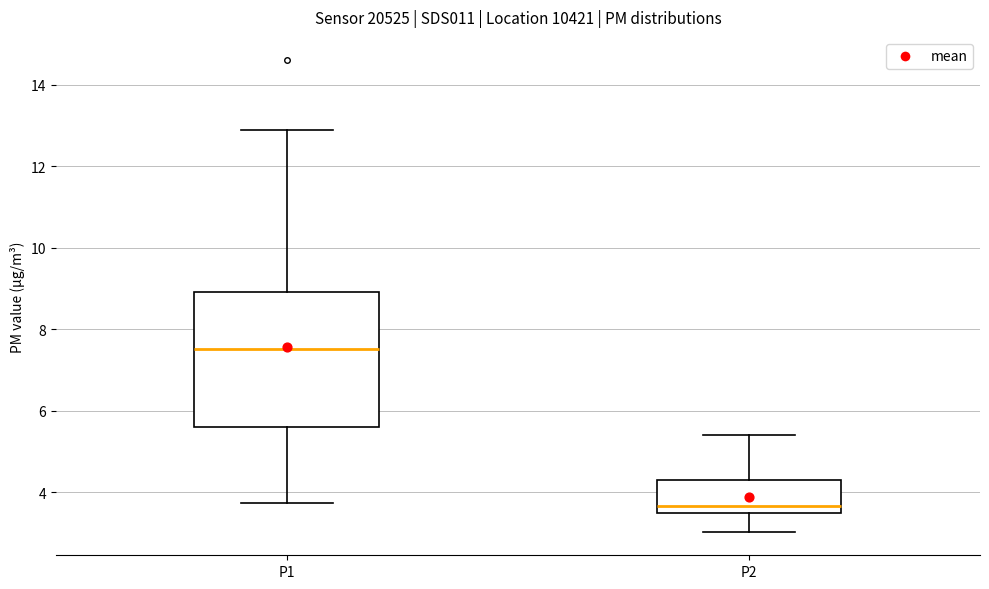

Comparing the boxes themselves (not the whiskers), which one is the tallest?

P1